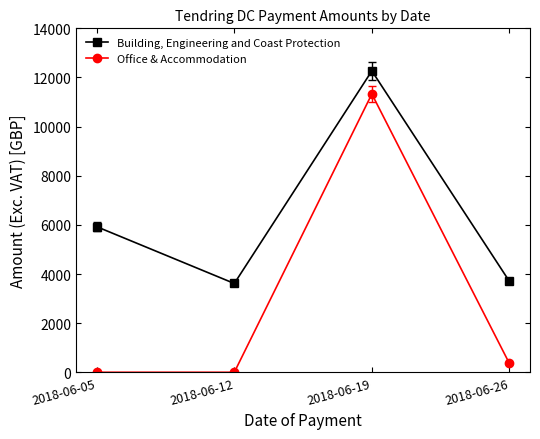

True or false: Office & Accommodation and Building, Engineering and Coast Protection intersect in this chart.

False